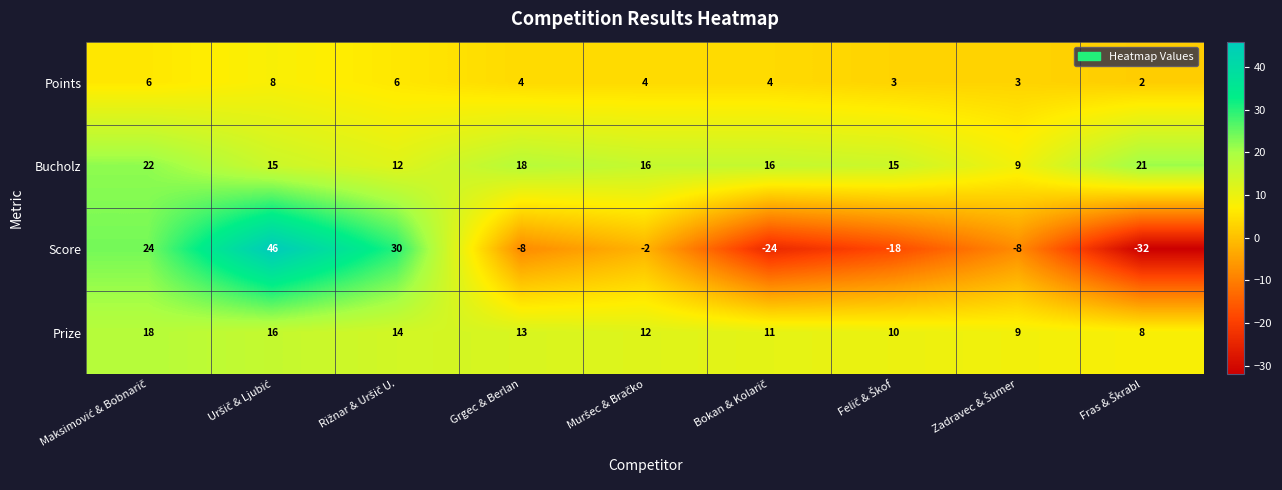

Rank the series by their maximum value, from highest to lowest.

Score, Bucholz, Prize, Points